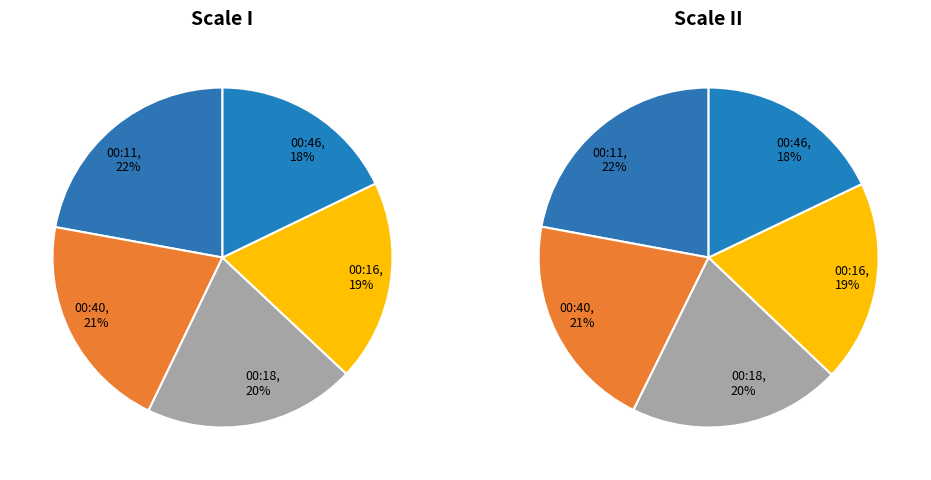

How many slices are in this pie chart?

10